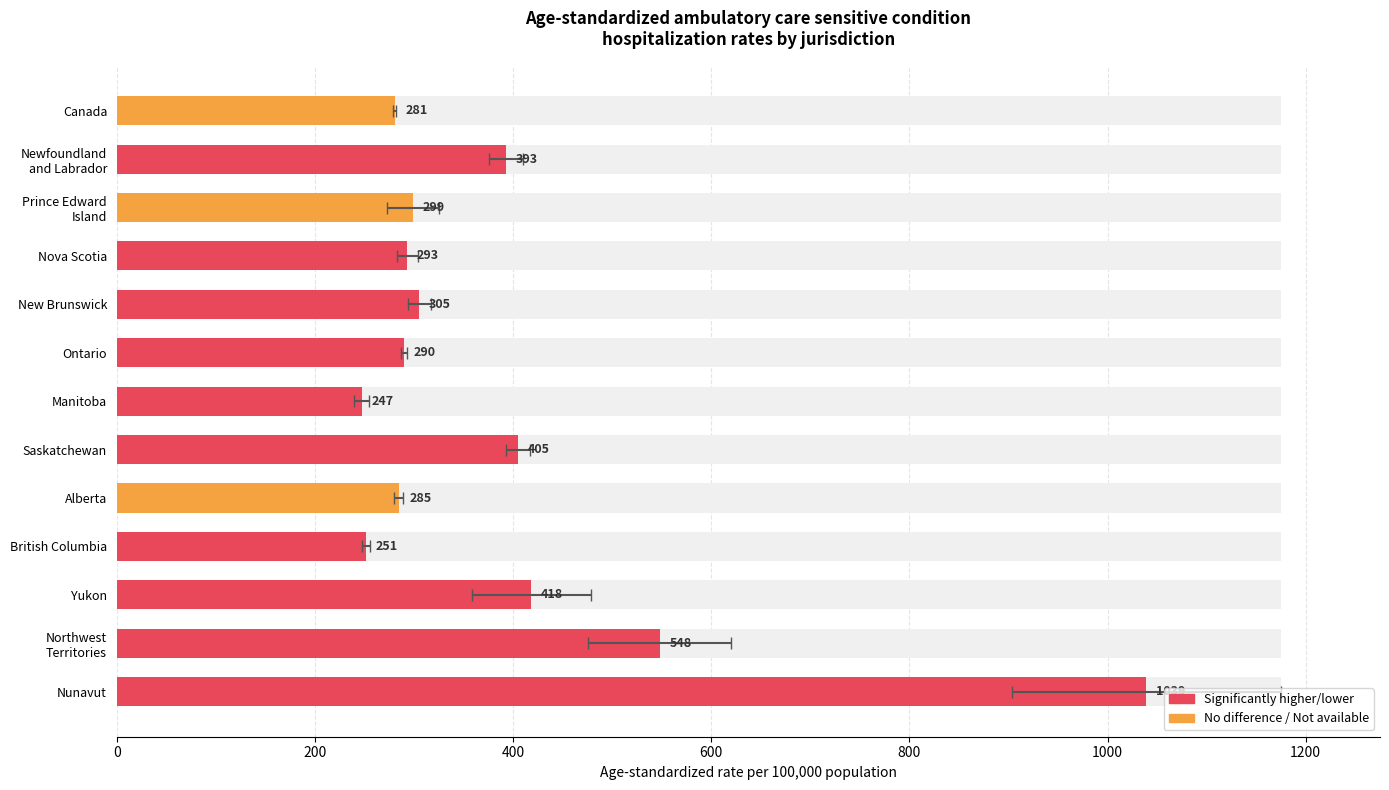

How many bars are there in total?

13